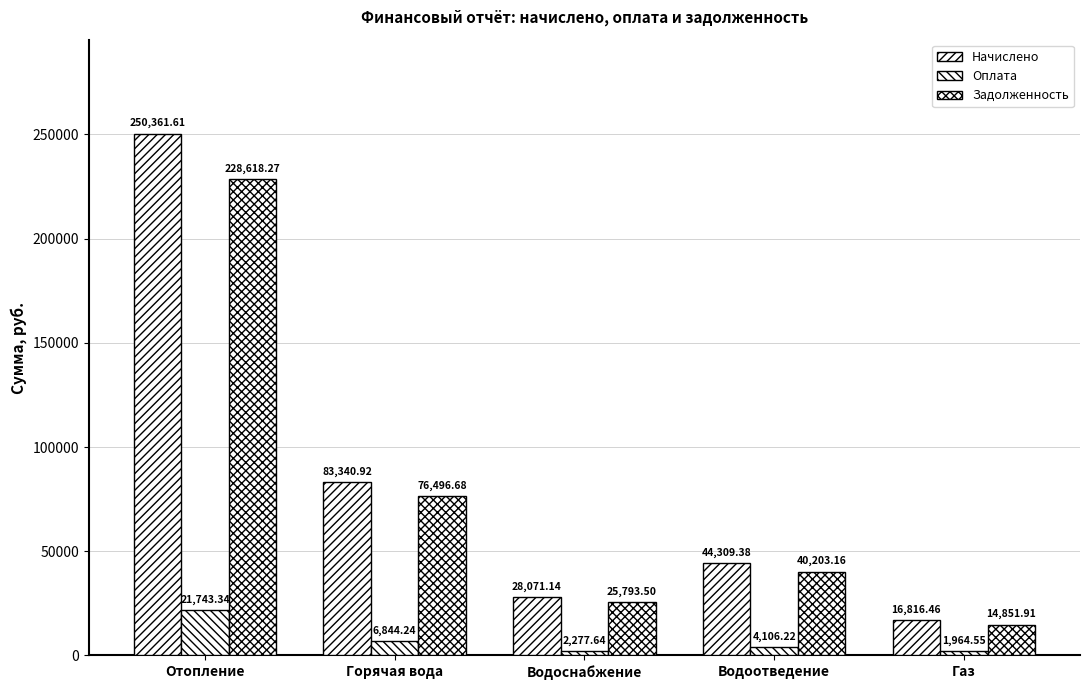

How many bars are there in each group?

3